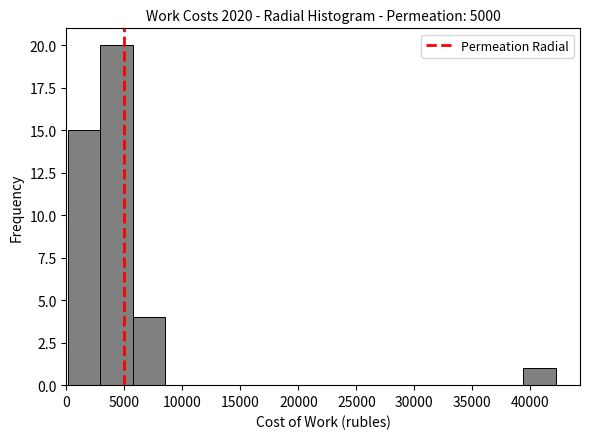

What is the height of the bar covering 0 to 3000 on the x-axis? Neither the bar edges nor the heights are printed on the chart, so give them approximately, as read against the axes.

15